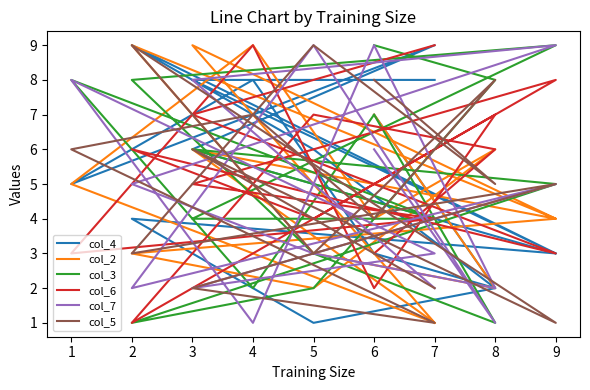

Where does the col_7 series first go above 5?

3